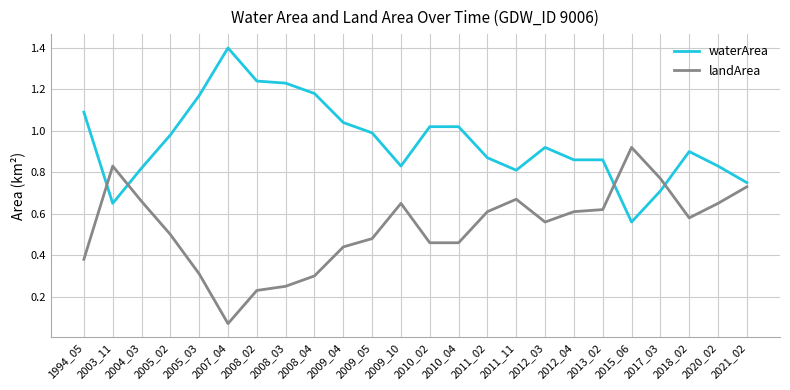

Rank the series at 2020_02 from lowest to highest value.

landArea, waterArea